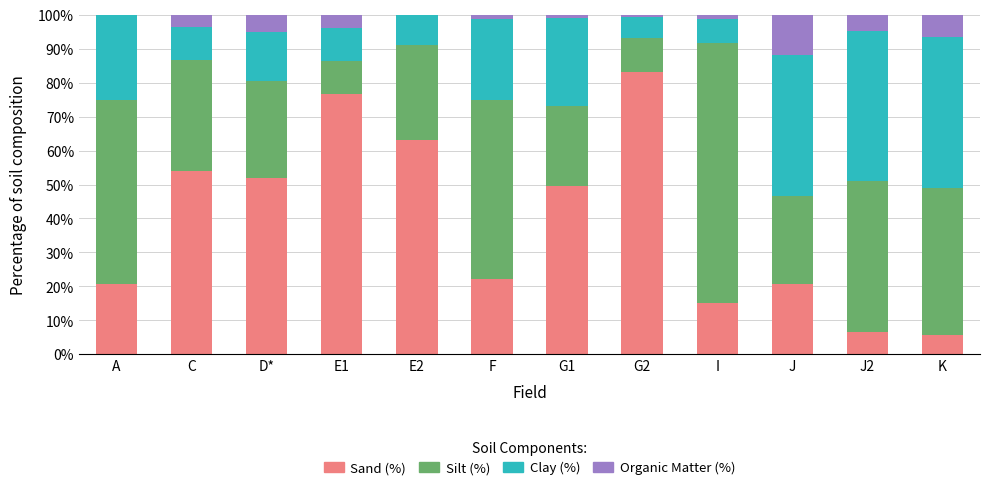

What is the sum of the Sand (%) values at D* and K?

57.6